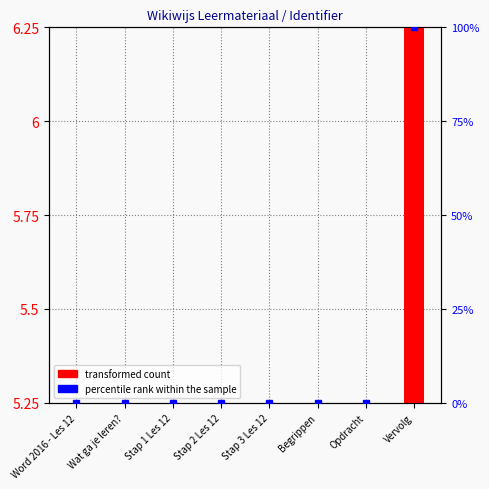

Reading left to right, transcribe all the data shown in this chart.

transformed count: Word 2016 - Les 12=0.0	Wat ga je leren?=0.0	Stap 1 Les 12=0.0	Stap 2 Les 12=0.0	Stap 3 Les 12=0.0	Begrippen=0.0	Opdracht=0.0	Vervolg=1.0
percentile rank within the sample: Word 2016 - Les 12=0.0	Wat ga je leren?=0.0	Stap 1 Les 12=0.0	Stap 2 Les 12=0.0	Stap 3 Les 12=0.0	Begrippen=0.0	Opdracht=0.0	Vervolg=100.0